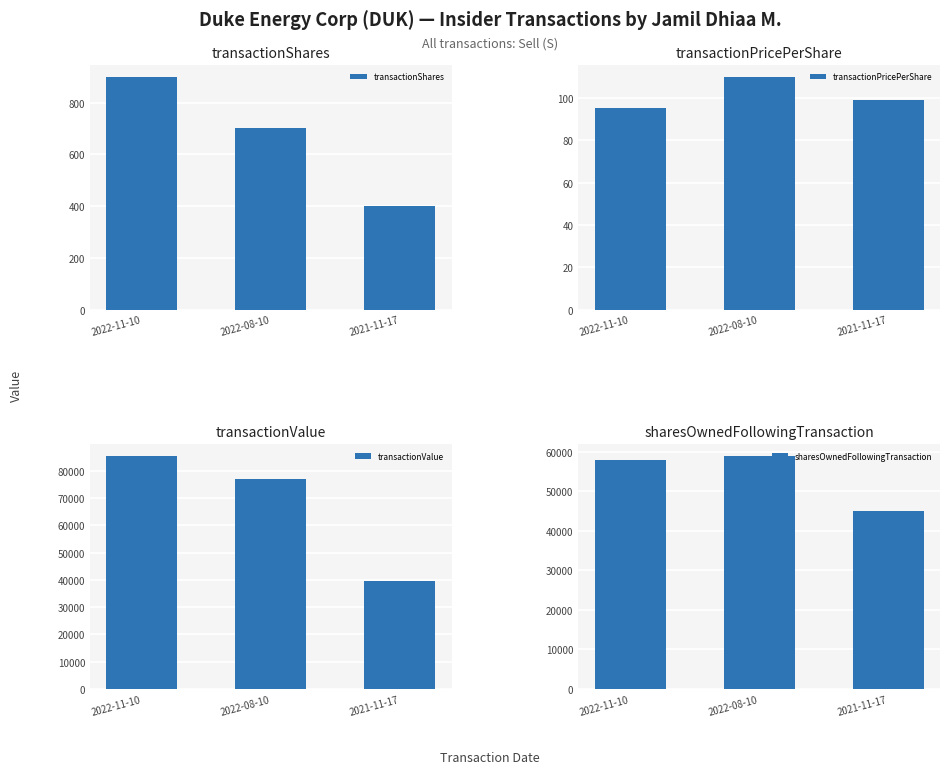

Is the value of transactionValue at 2022-11-10 greater than the value of transactionPricePerShare at 2022-11-10?

Yes